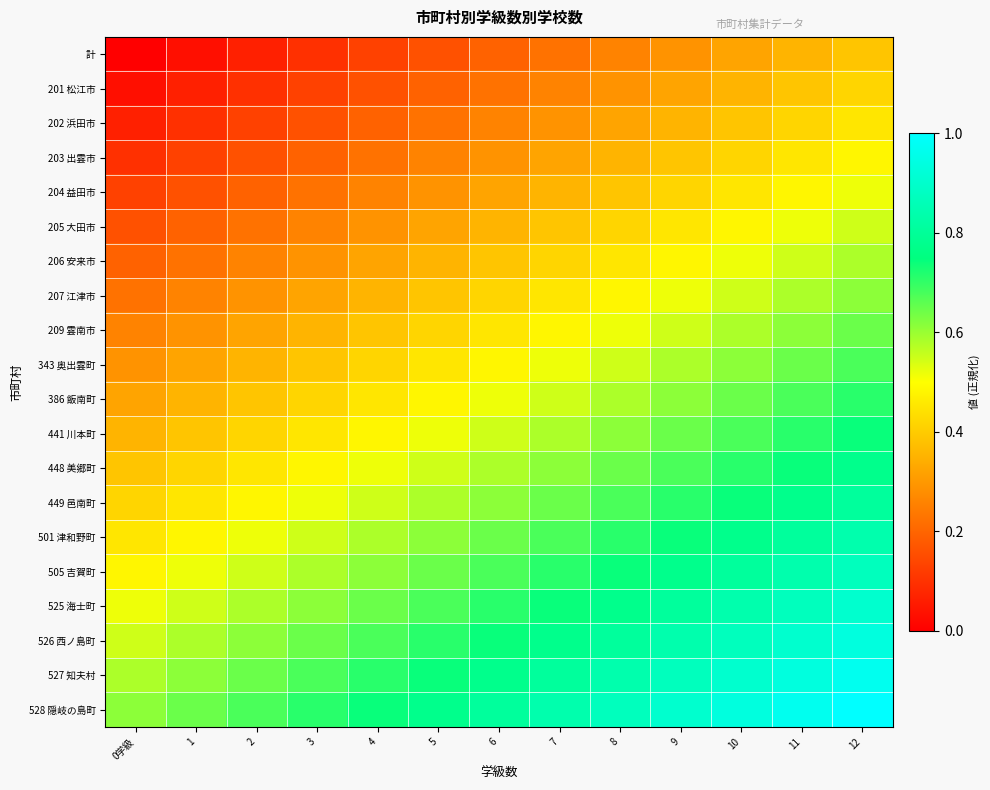

Rank the series at 9 from highest to lowest value.

528 隠岐の島町, 527 知夫村, 526 西ノ島町, 525 海士町, 505 吉賀町, 501 津和野町, 449 邑南町, 448 美郷町, 441 川本町, 386 飯南町, 343 奥出雲町, 209 雲南市, 207 江津市, 206 安来市, 205 大田市, 204 益田市, 203 出雲市, 202 浜田市, 201 松江市, 計